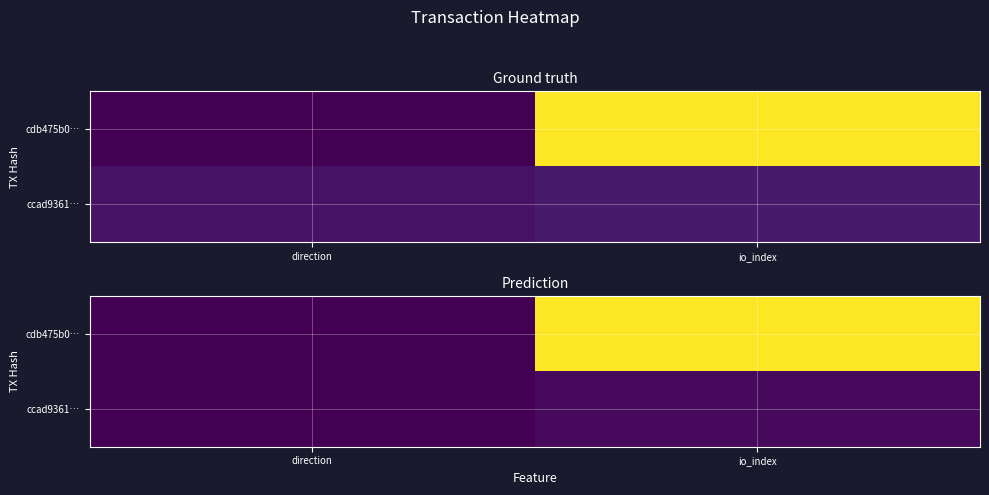

At which category is the sum across all series the highest?

io_index